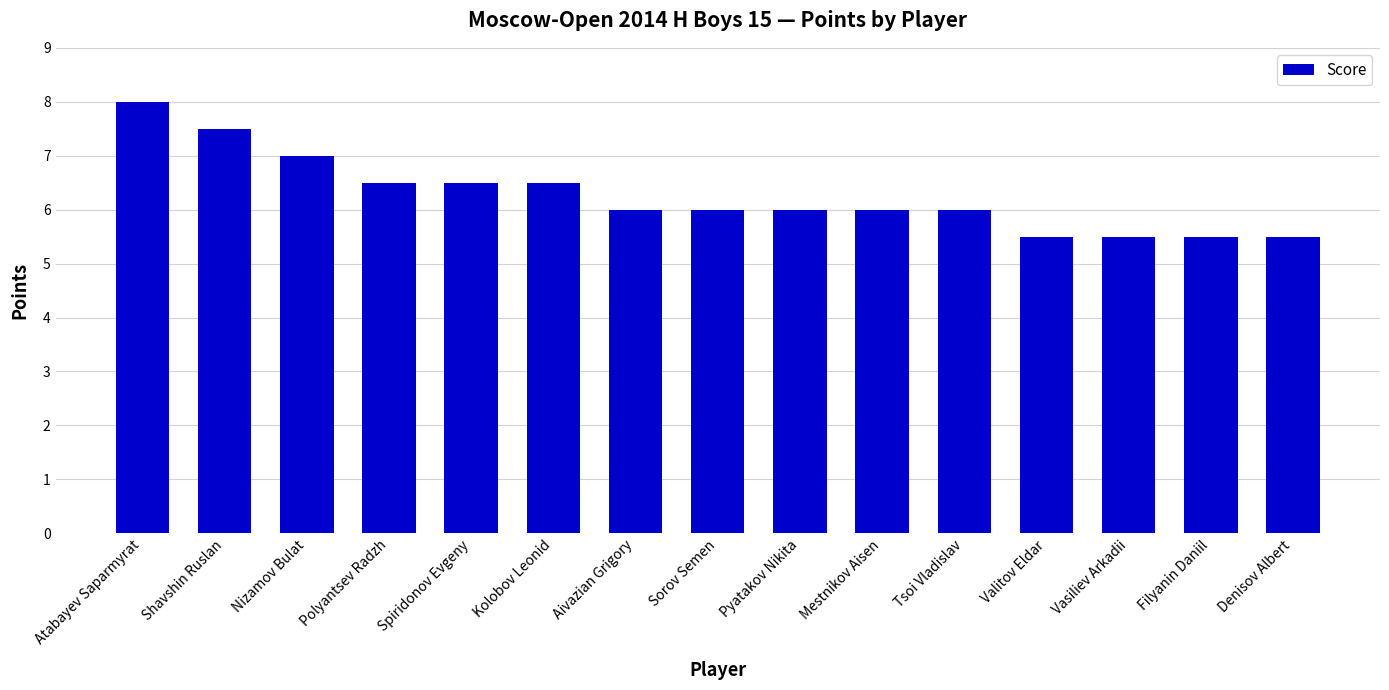

How many distinct data groups are displayed?

1